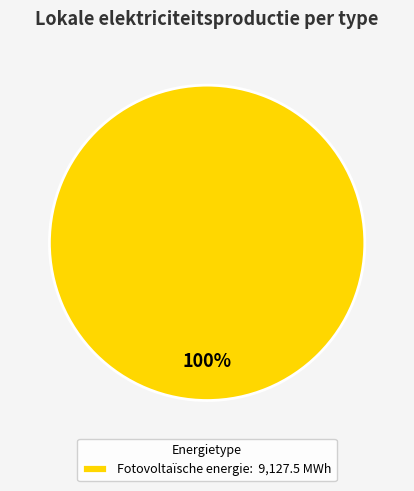

Is there any slice that represents more than half of the pie?

Yes